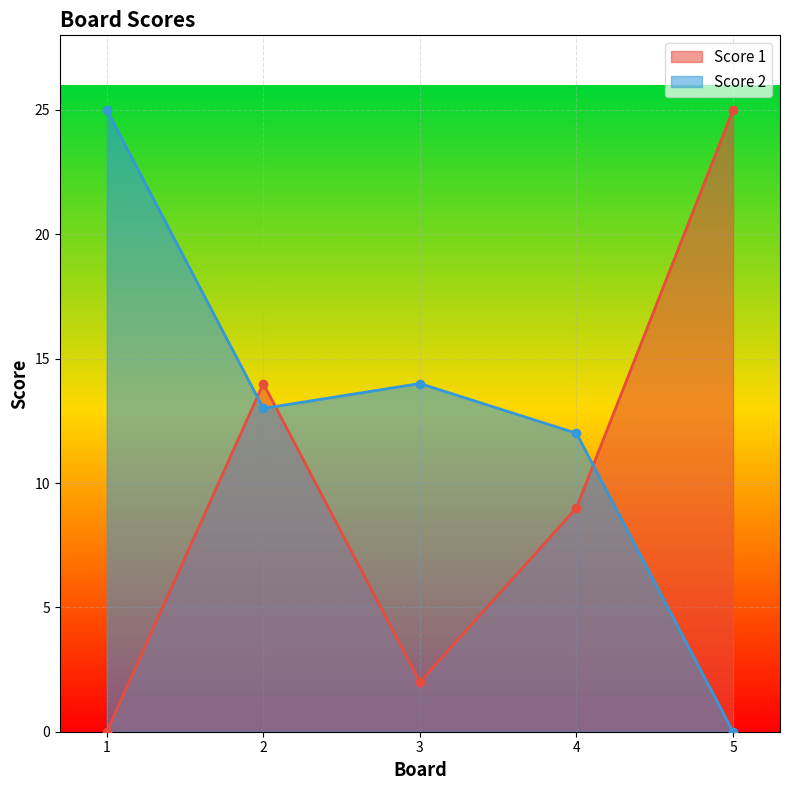

What is the greatest value displayed?

25